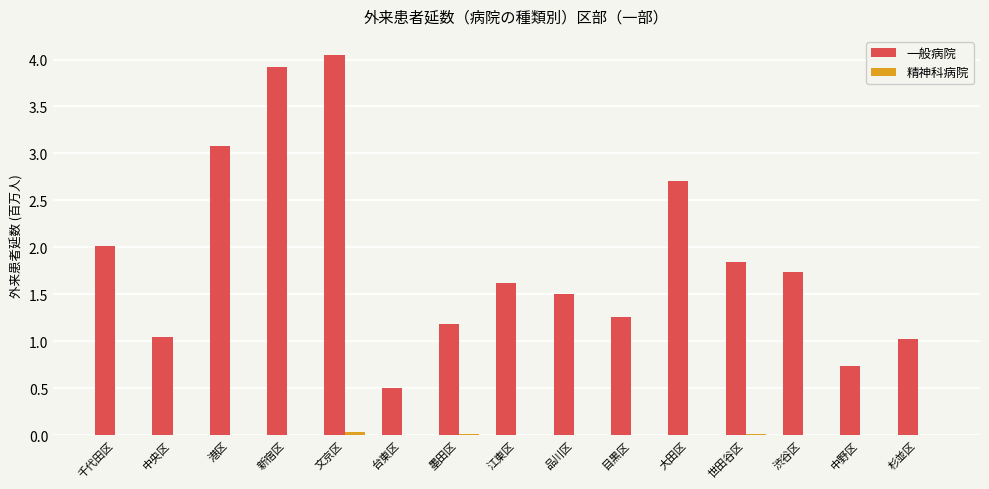

What is the sum of all 一般病院 values?

28.2